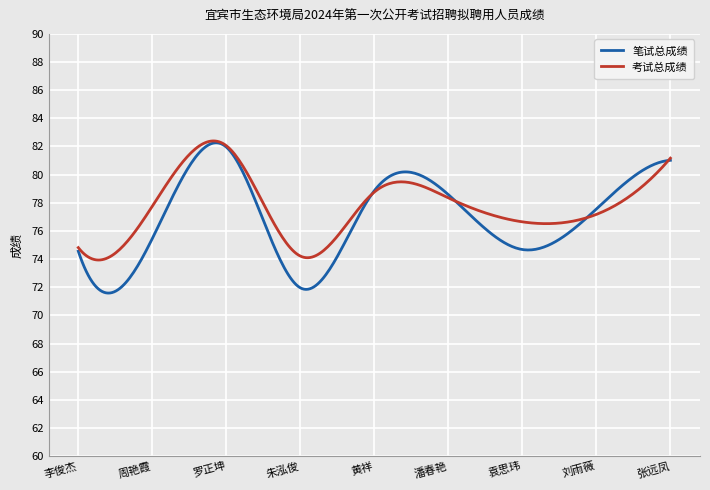

Does the chart have visible grid lines?

Yes